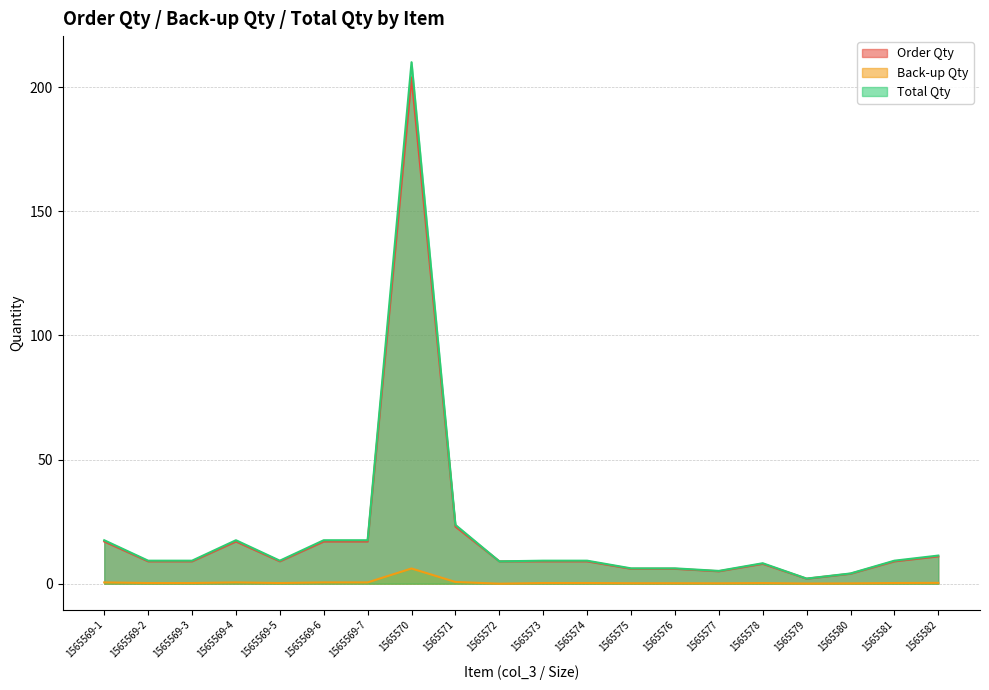

What is the average value of the Total Qty series?

20.6